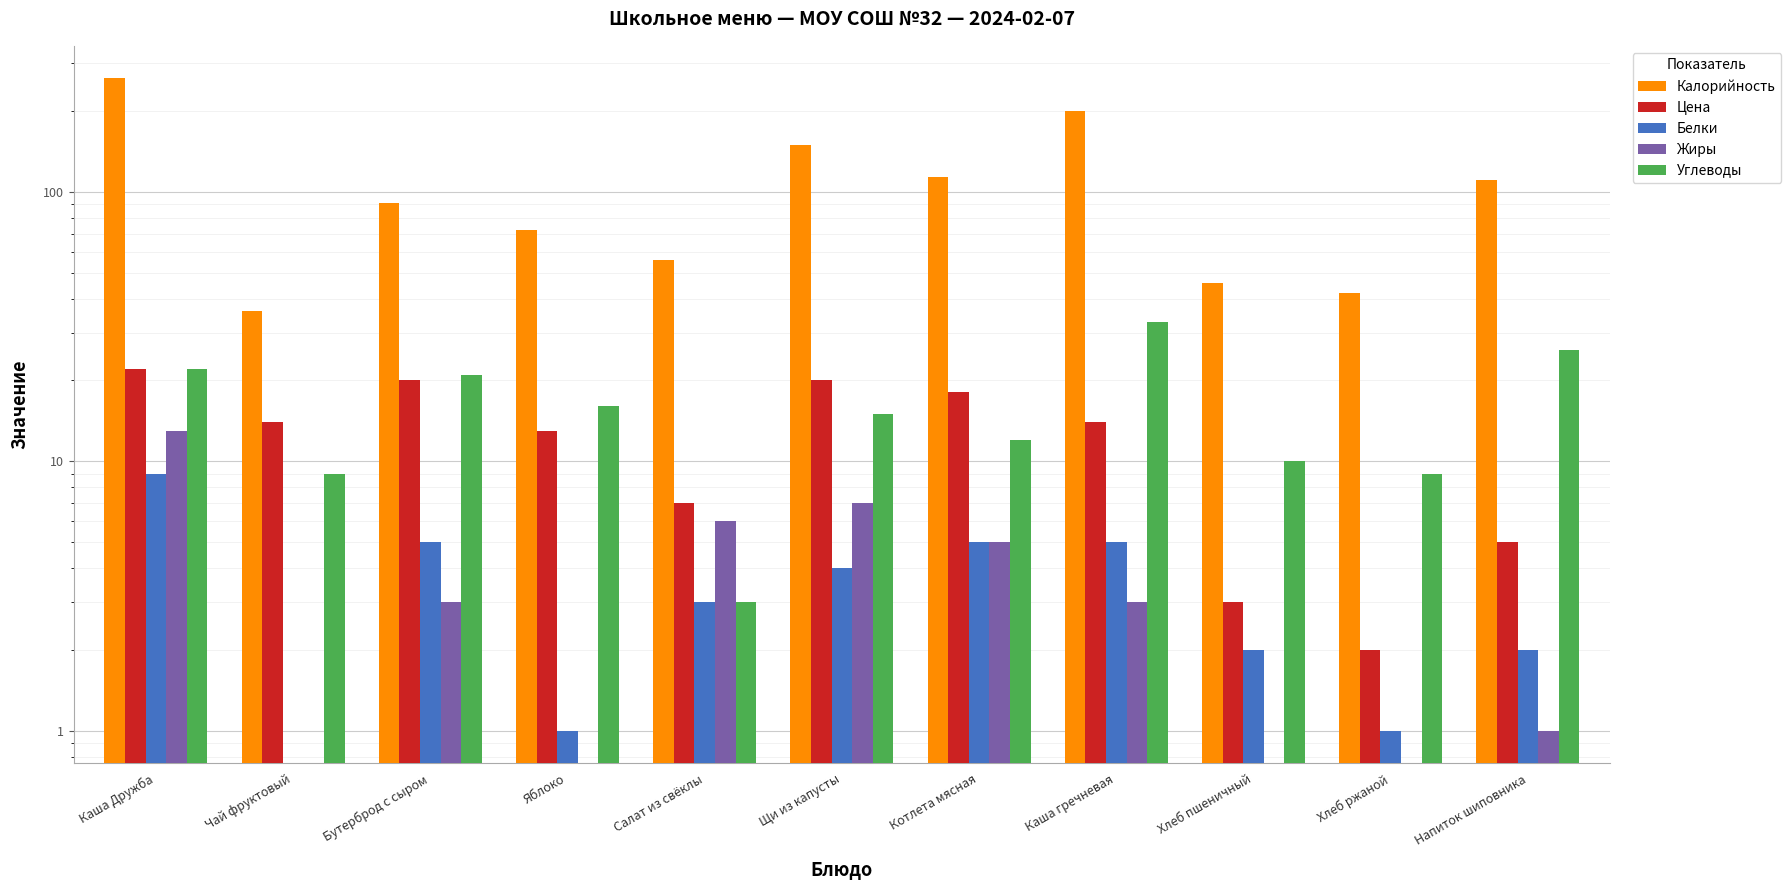

Is it true that Цена equals 20.1 at Каша гречневая?

False